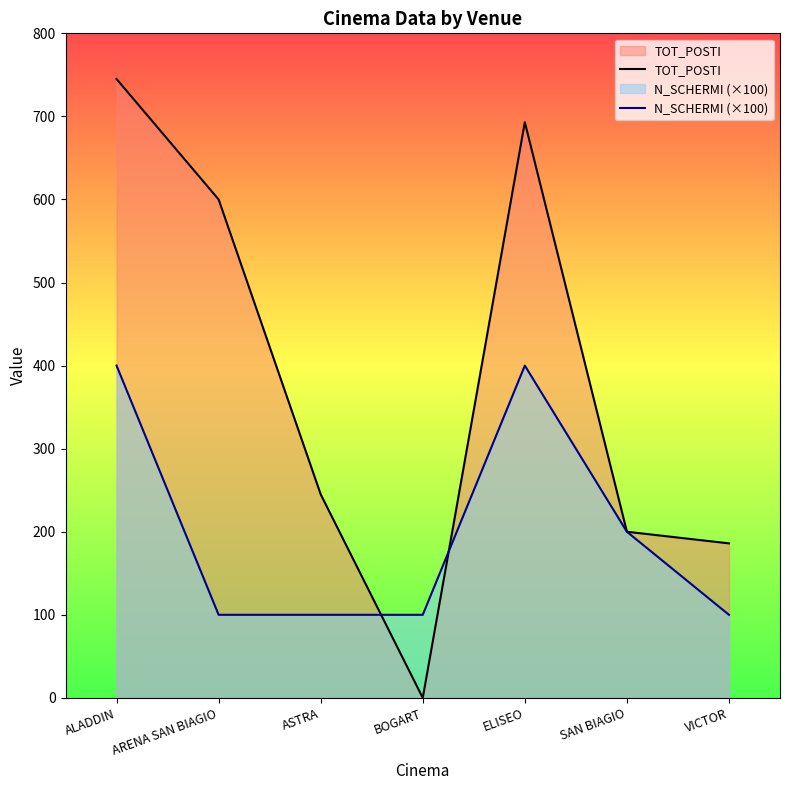

At which label does TOT_POSTI reach its peak?

ALADDIN